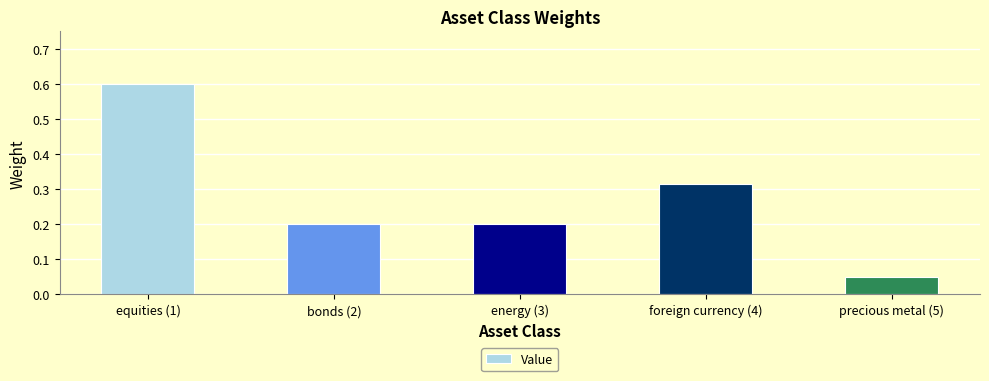

What is the change in value from foreign currency (4) to precious metal (5)?

-0.3